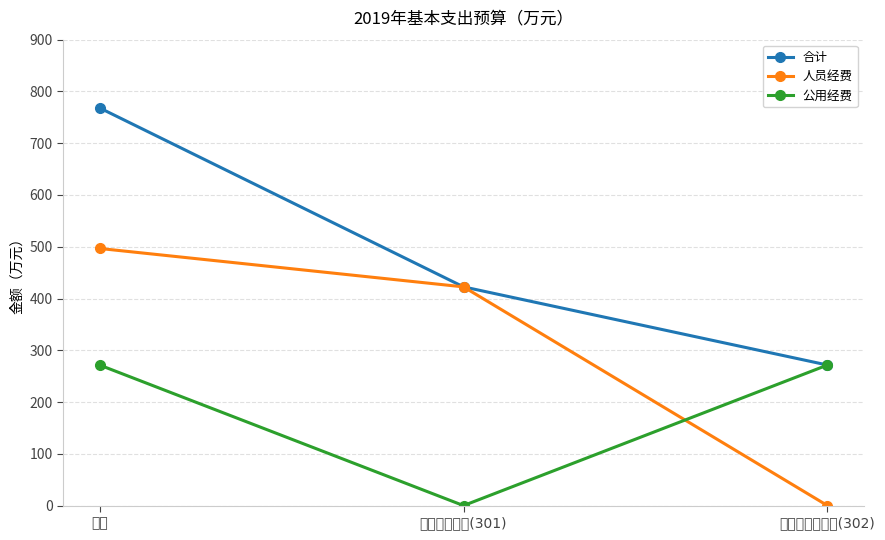

What is the difference between the highest and lowest values at 商品和服务支出(302)?

271.5